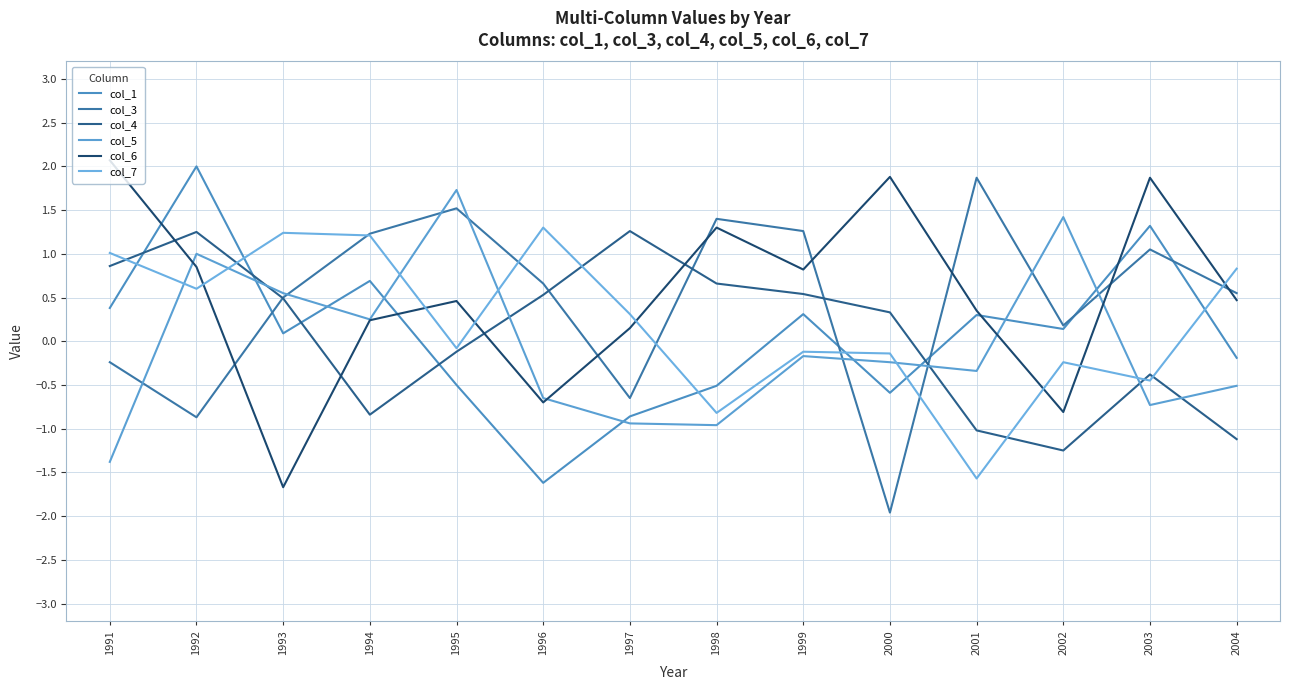

What is the total value across all series at 2002?

-0.6